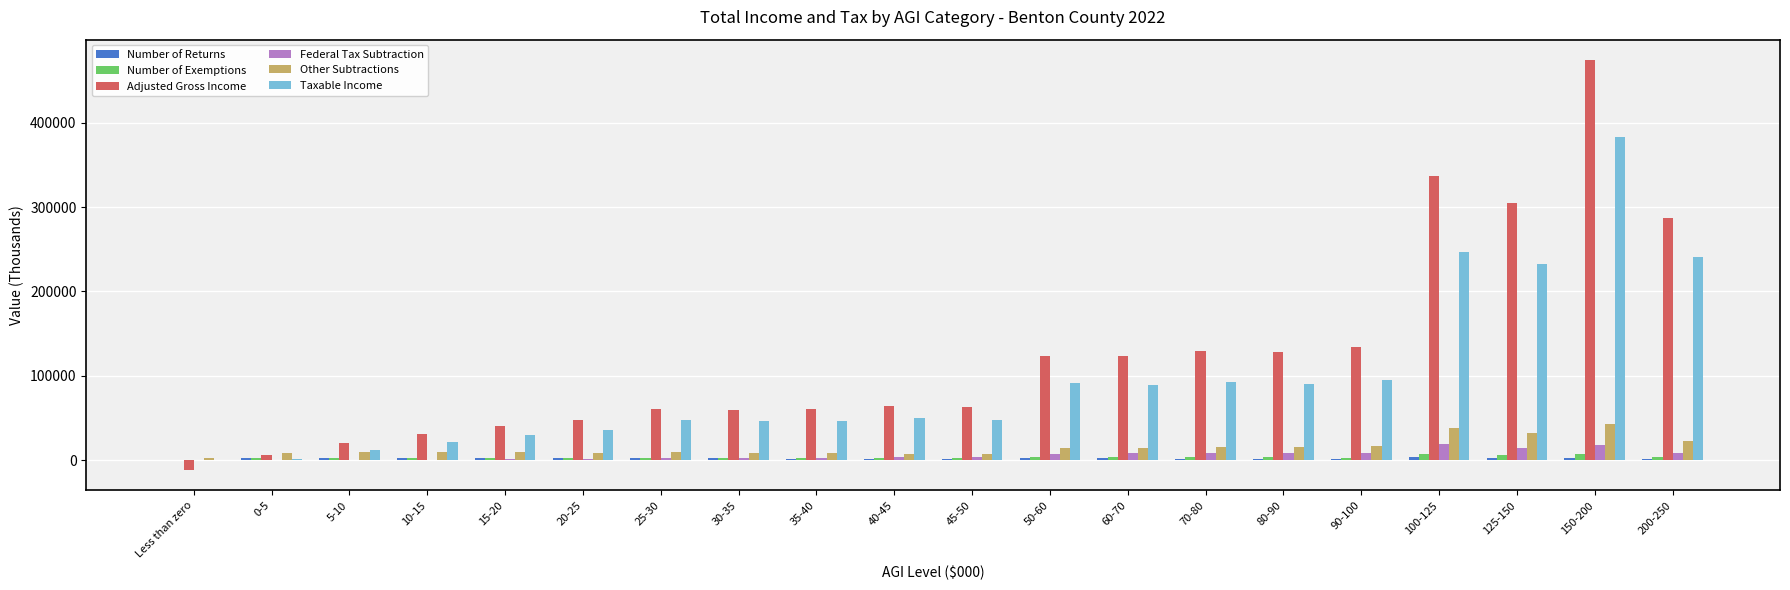

Which series has the largest total across all categories?

Adjusted Gross Income